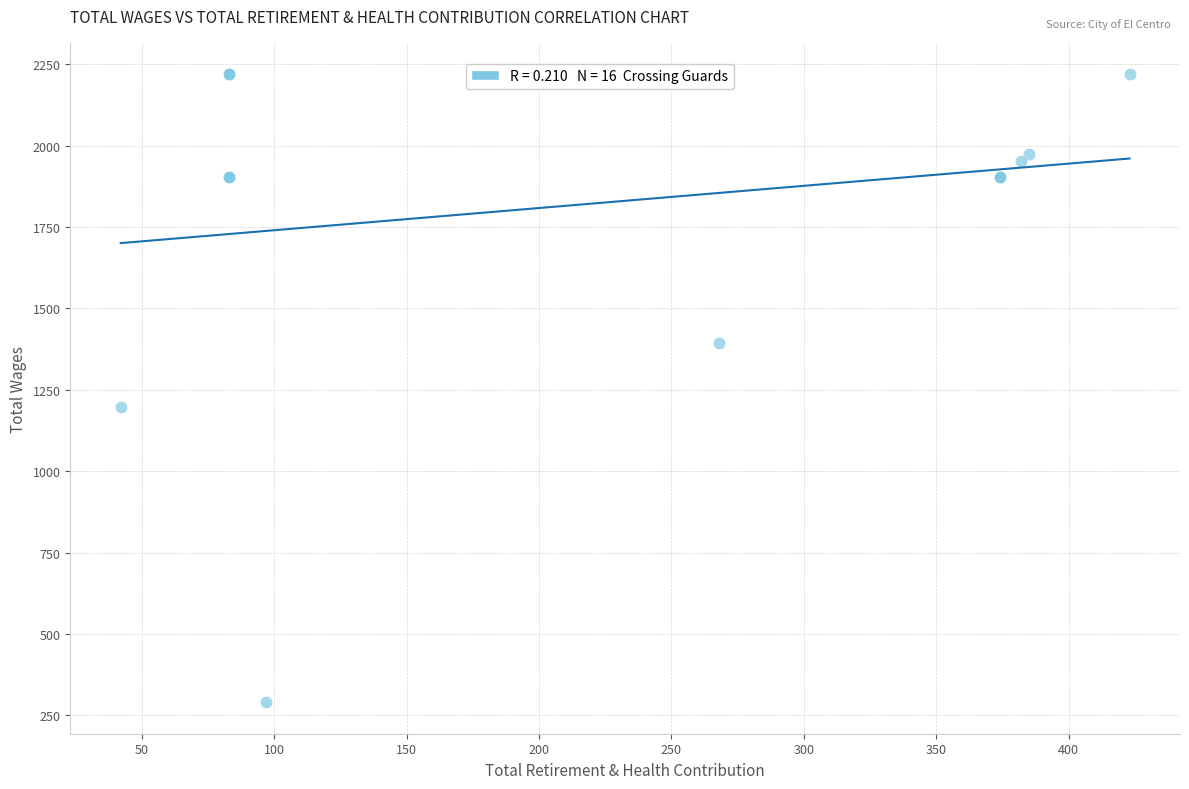

What Y value in the scatter plot is closest to 1254?

1196